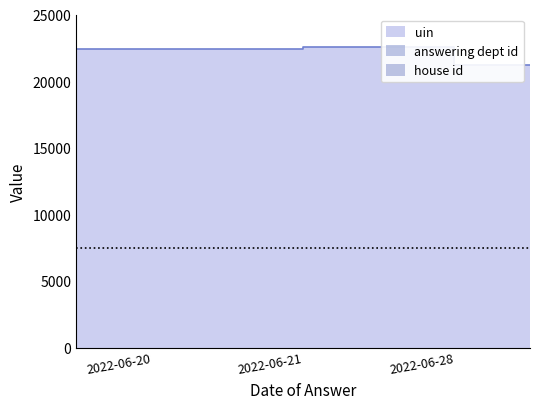

Is it true that answering dept id equals 1 at 2022-06-21?

True